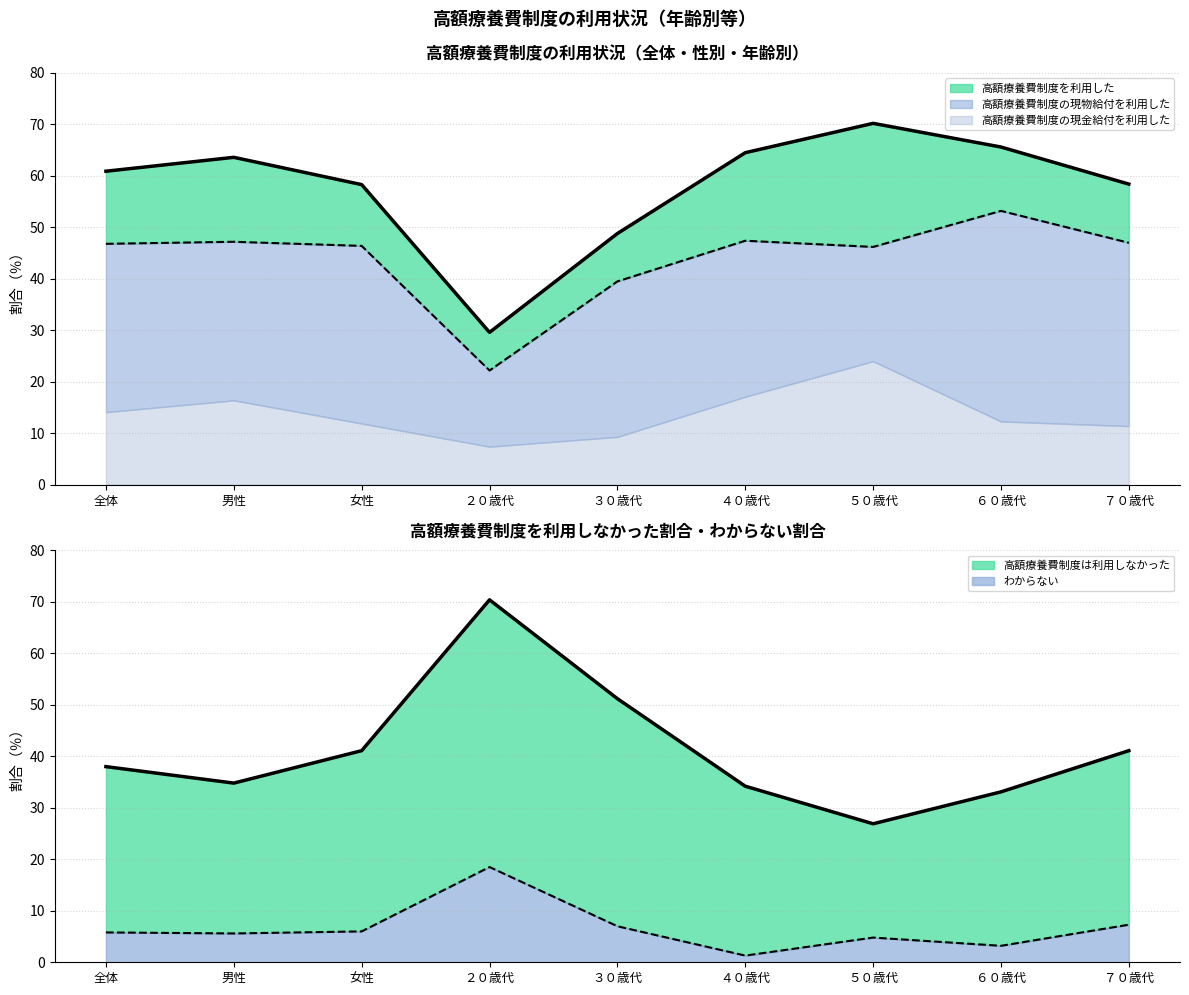

List the labels in order of 高額療養費制度の現物給付を利用した value, smallest first.

２０歳代, ３０歳代, ５０歳代, 女性, 全体, ７０歳代, 男性, ４０歳代, ６０歳代